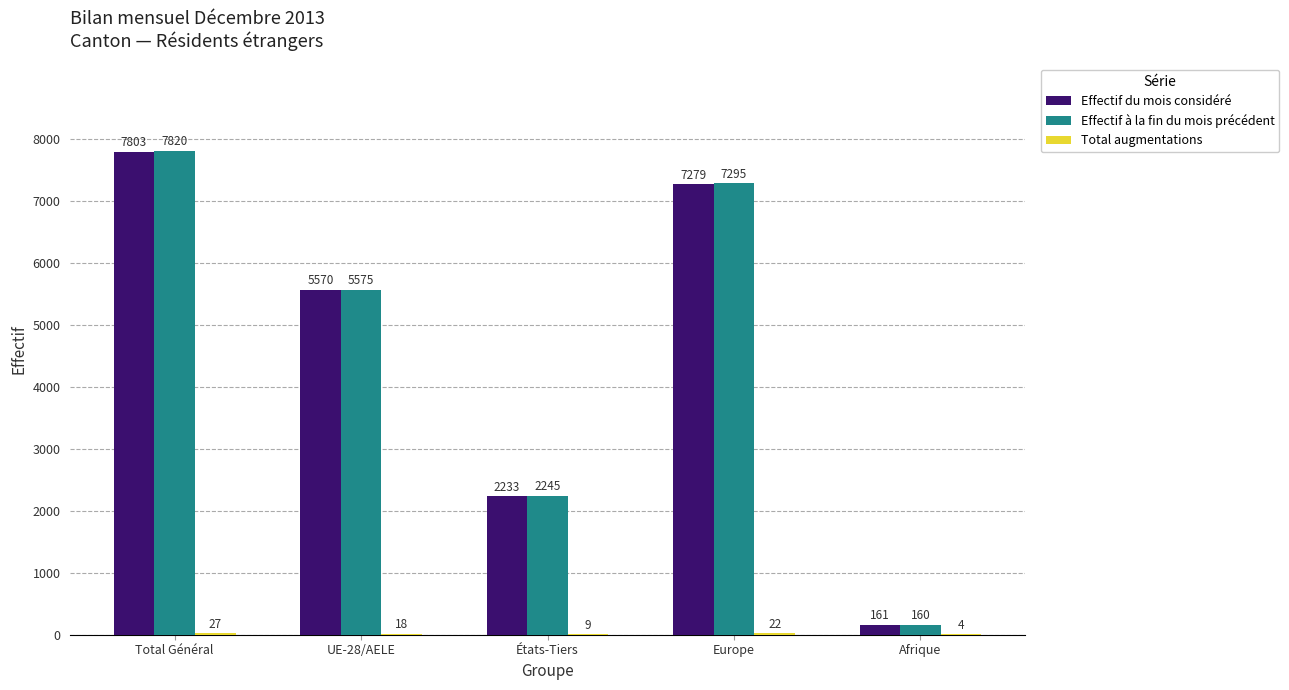

Where is Effectif du mois considéré nearest to the value 3982?

UE-28/AELE